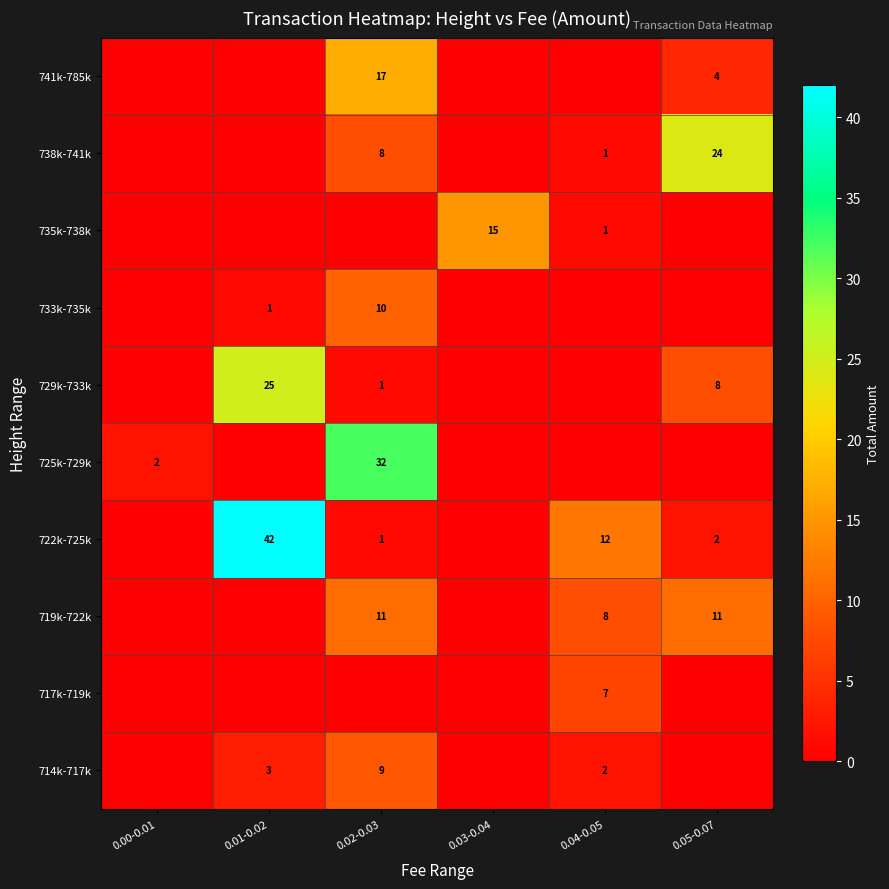

True or false: 725k-729k has a value of 3 at 0.00-0.01.

False